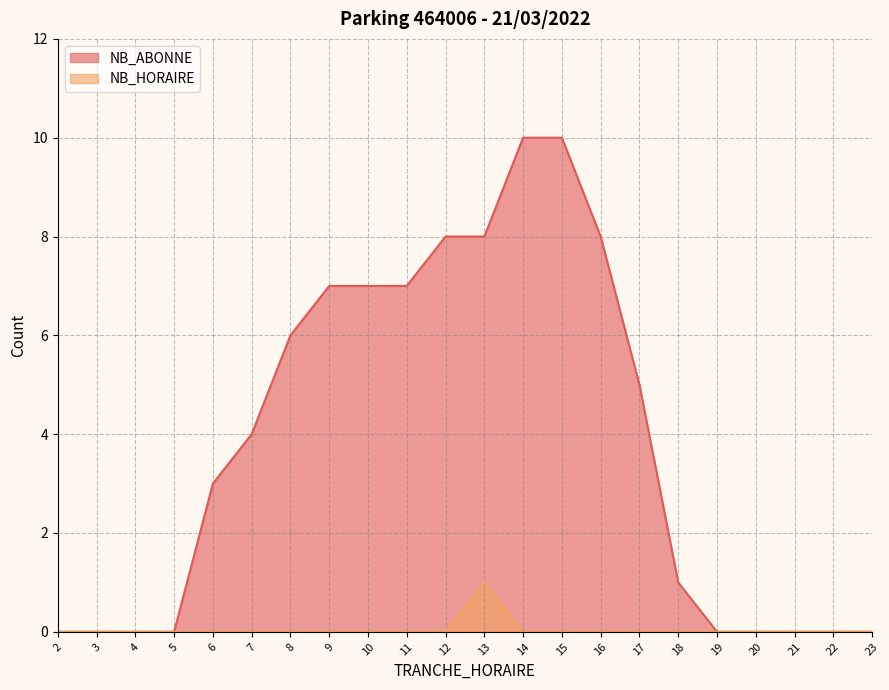

What are all the series names shown in the legend?

NB_ABONNE, NB_HORAIRE